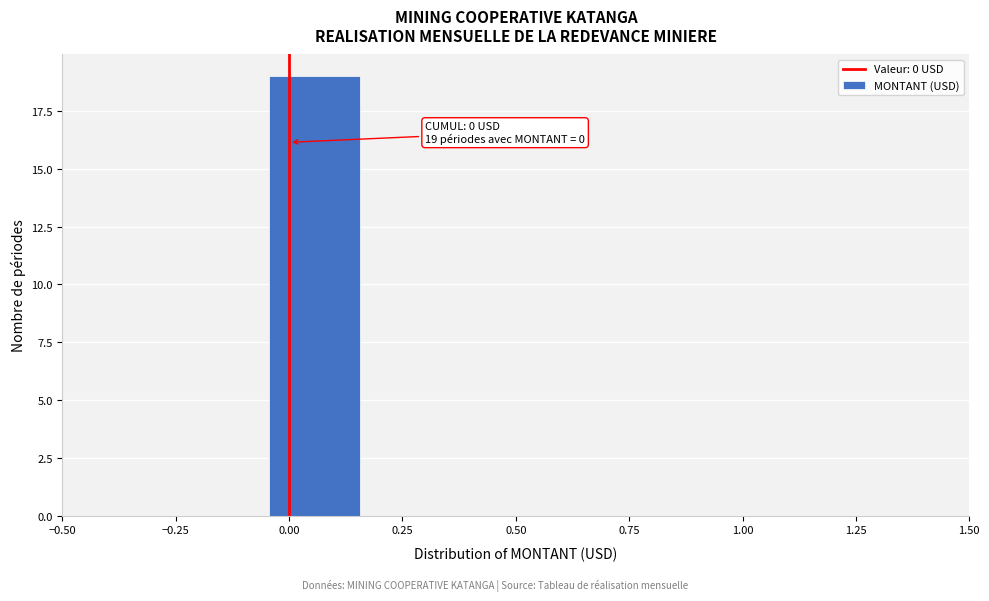

Over which range of the x-axis is the bar tallest?

-0.05 to 0.15